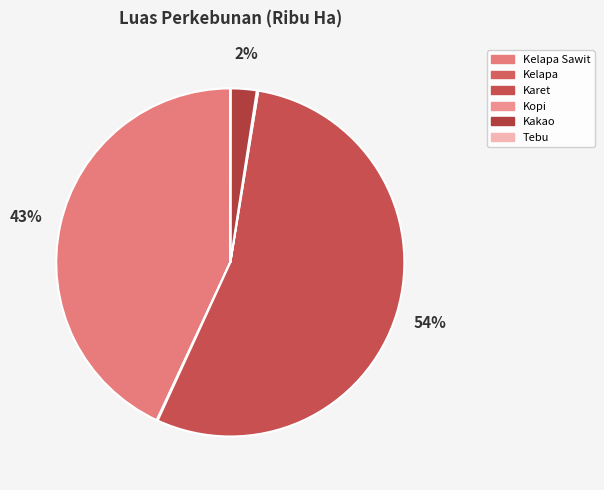

What is the largest slice in the pie chart?

Karet